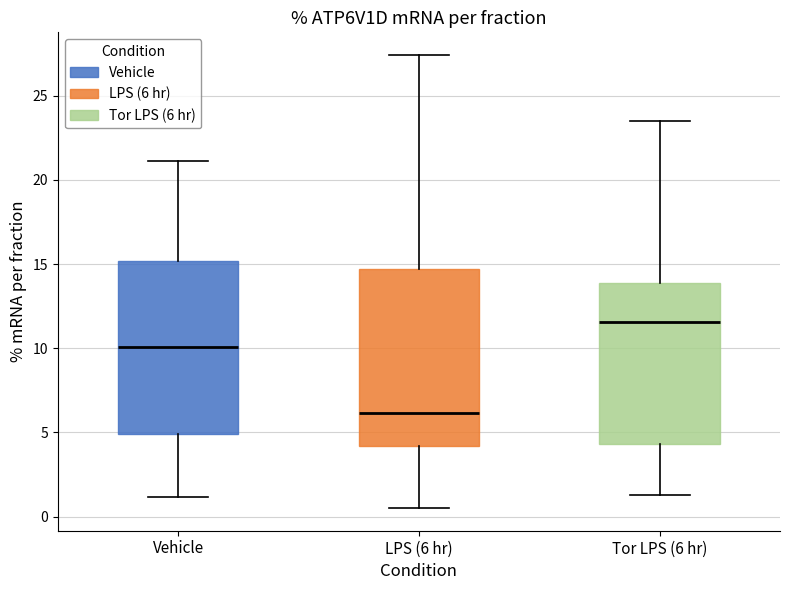

Reading left to right, transcribe this box plot: for each box, give where its median line is, the range the box spans, and where its two whiskers end, as read against the y-axis. The values are not printed on the chart, so give them approximately, as read against the axis.

Vehicle: median 10.0, box 5.0 to 15.0, whiskers 1.0 to 21.0
LPS (6 hr): median 6.0, box 4.0 to 14.5, whiskers 0.5 to 27.5
Tor LPS (6 hr): median 11.5, box 4.5 to 14.0, whiskers 1.5 to 23.5